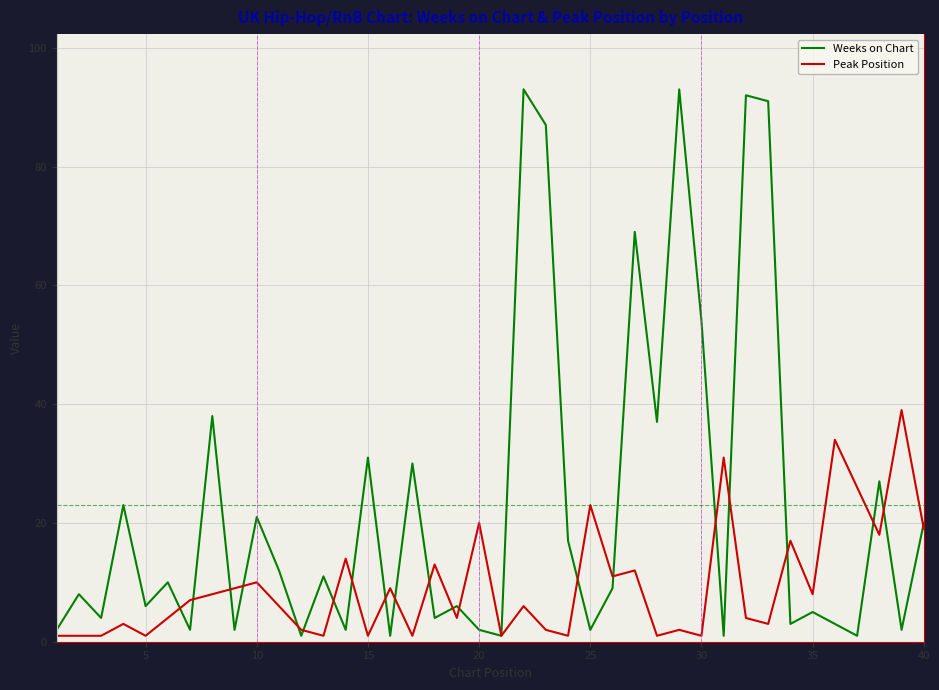

What is the greatest value displayed?

93